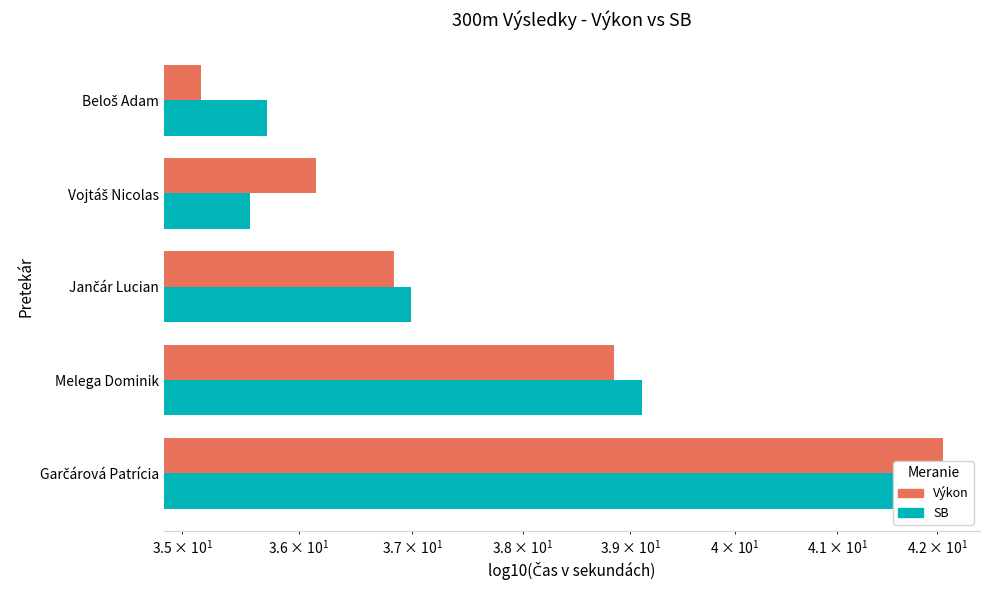

What are all the series names shown in the legend?

SB, Výkon